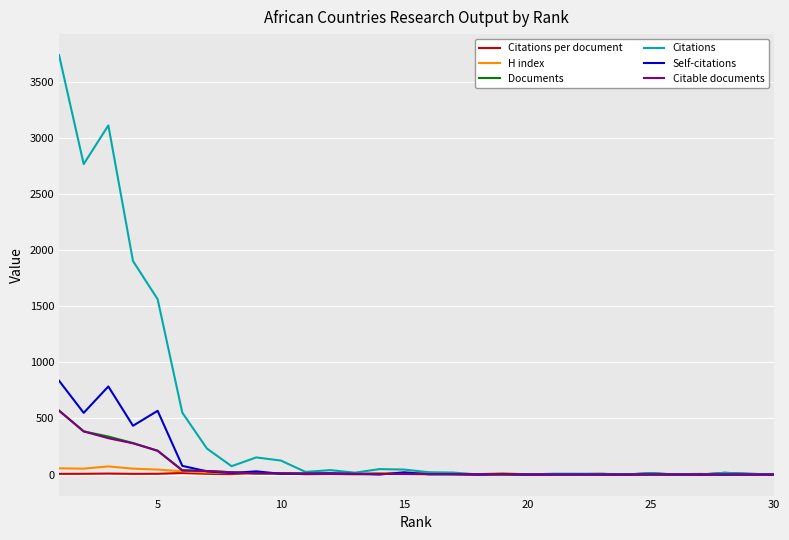

What is the greatest value displayed?

3736.0